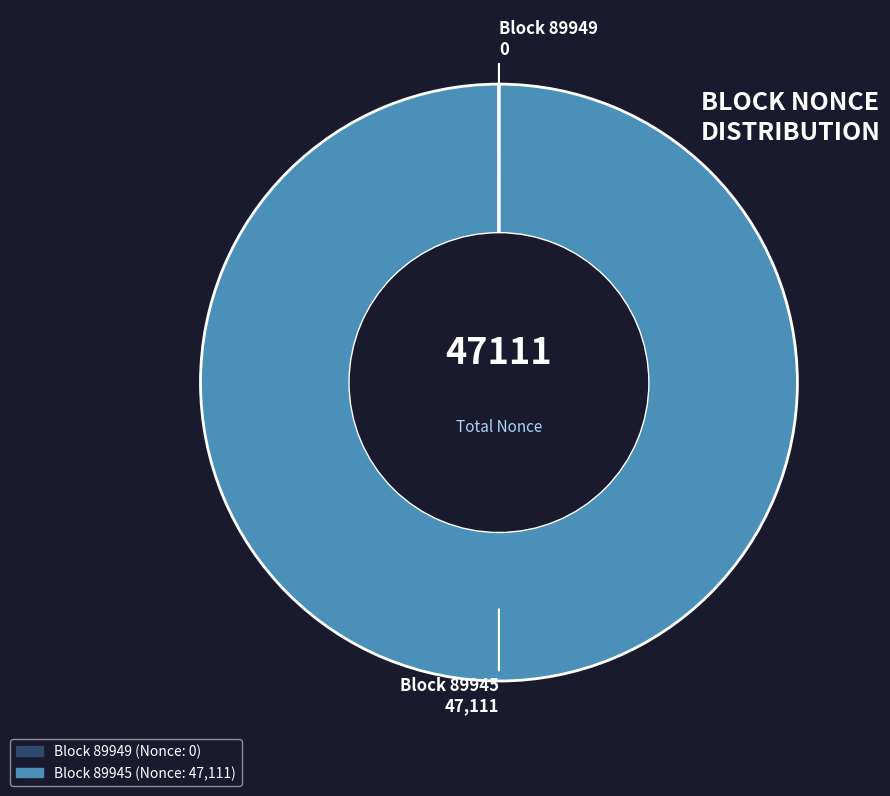

Does any single category account for the majority?

Yes